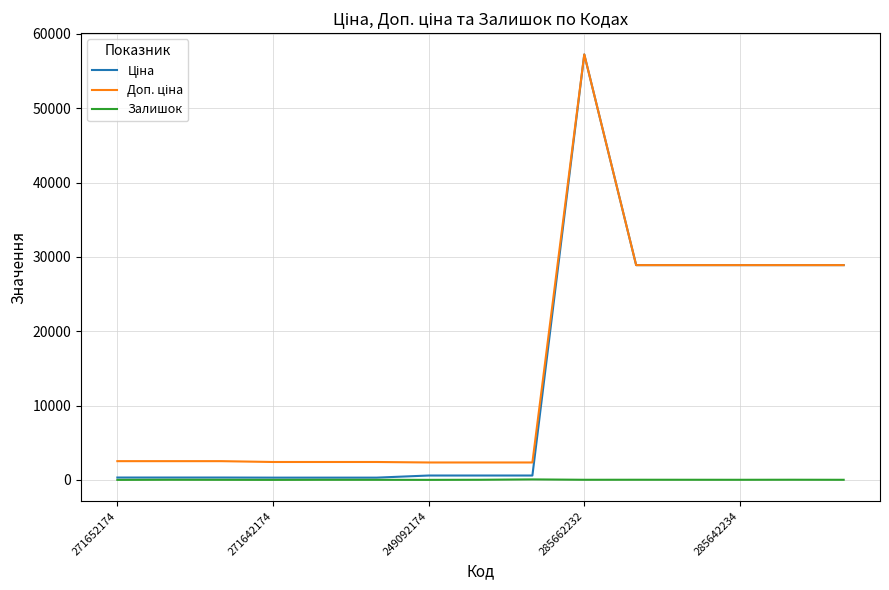

What is the maximum value shown in the chart?

57235.5